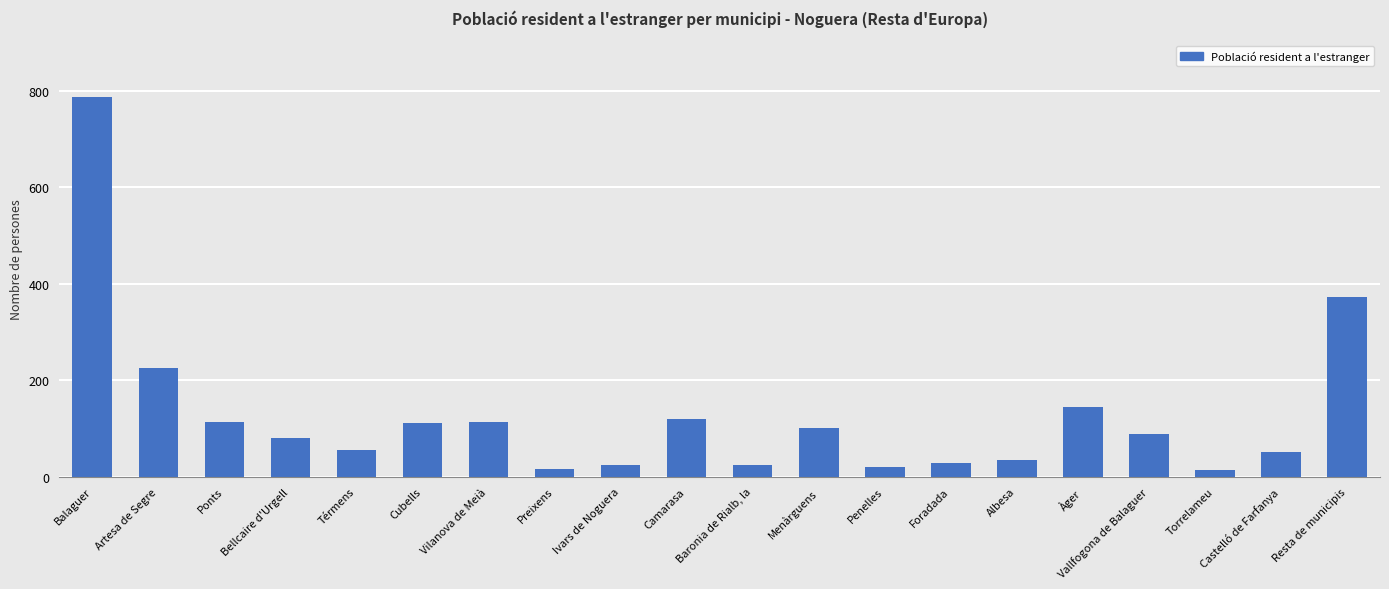

What is the ratio of the value at Bellcaire d'Urgell to the value at Penelles?

4.0